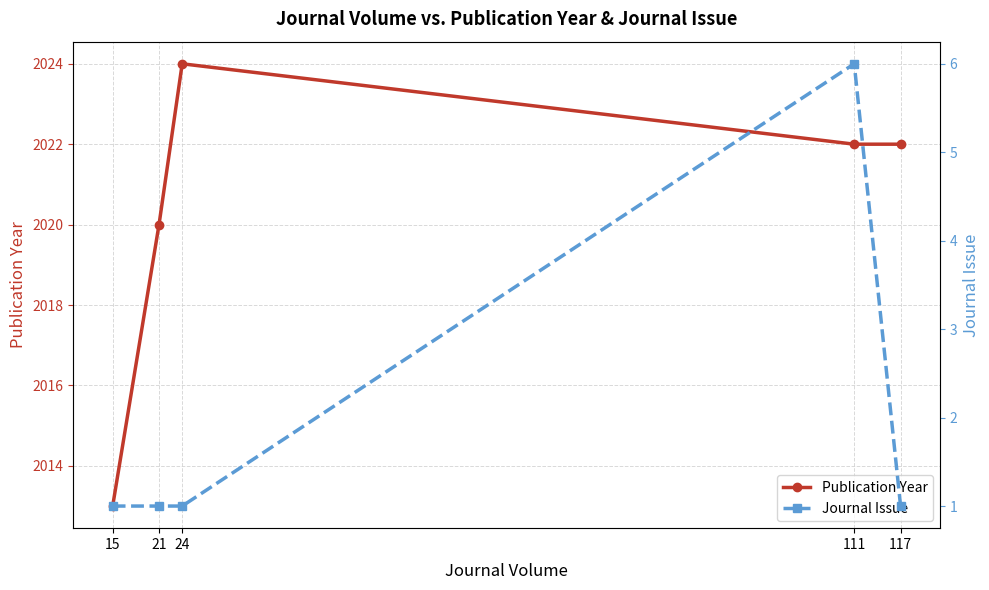

At how many categories does at least one series exceed 1908?

5